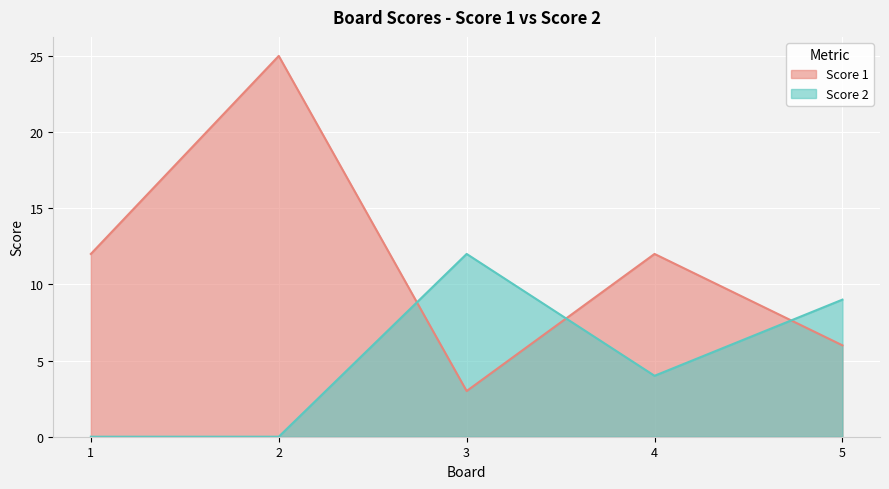

Which series changed the most between 3 and 4?

Score 1